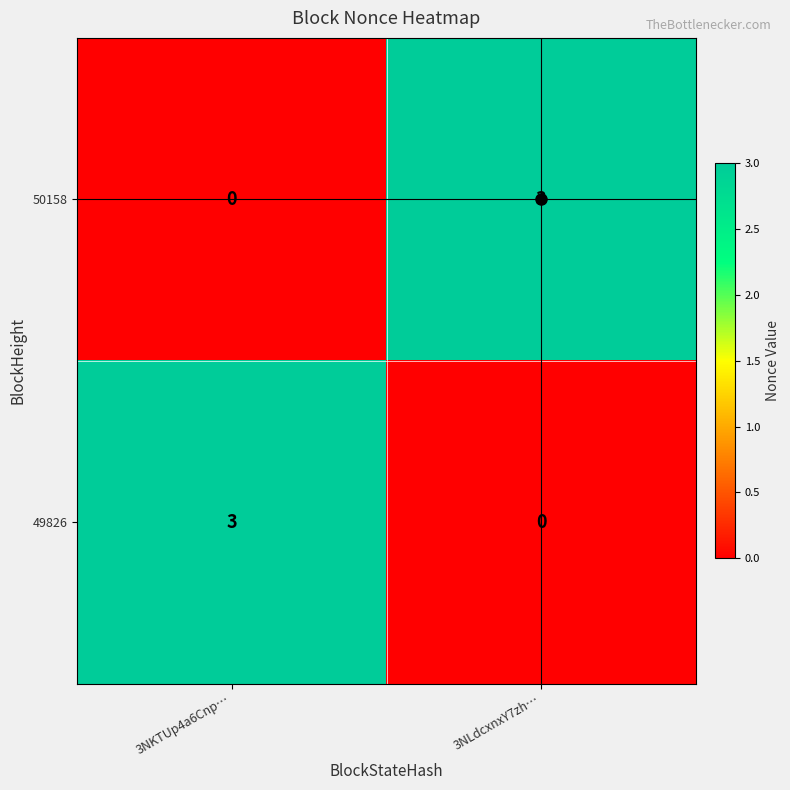

At 3NLdcxnxY7zh…, list the series in order from smallest to largest.

49826, 50158